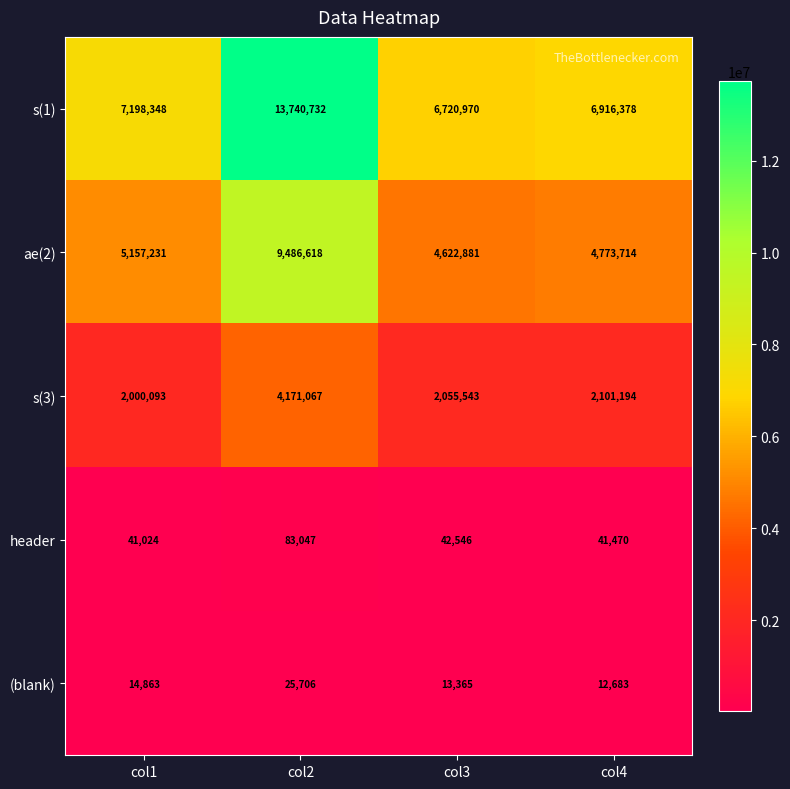

Which label corresponds to the smallest value in the chart?

col4